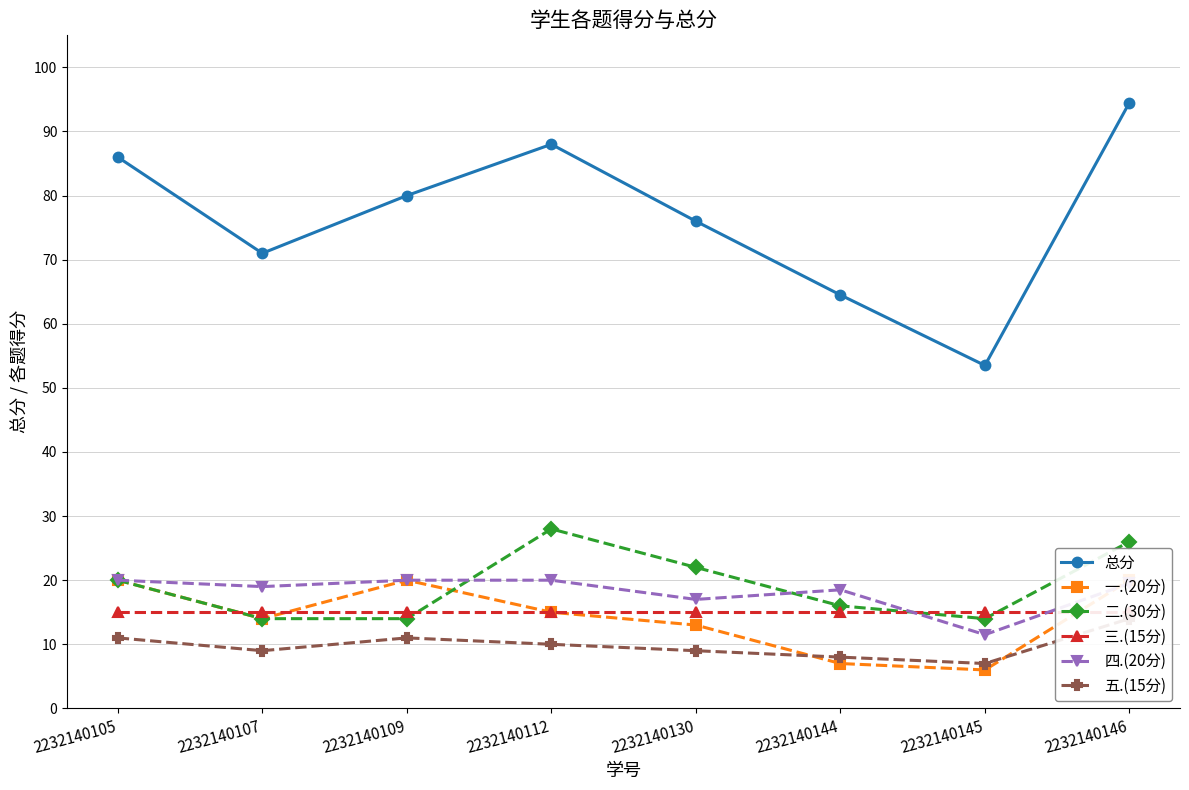

What is the value of the 二.(30分) point at the 7th from the left?

14.0